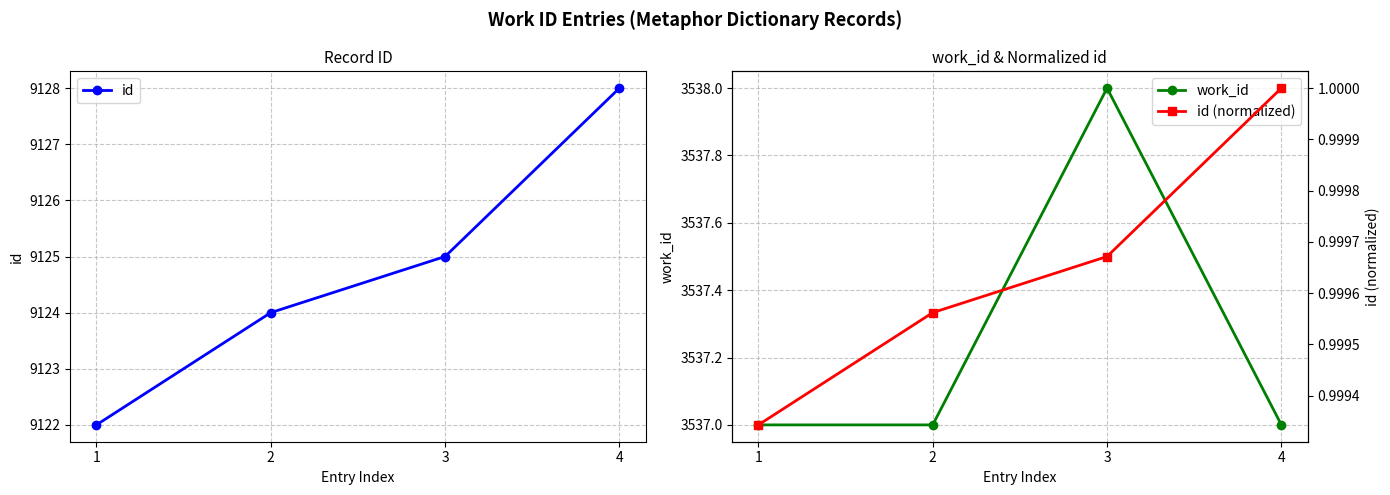

At which label is id (normalized) closest to 0?

1